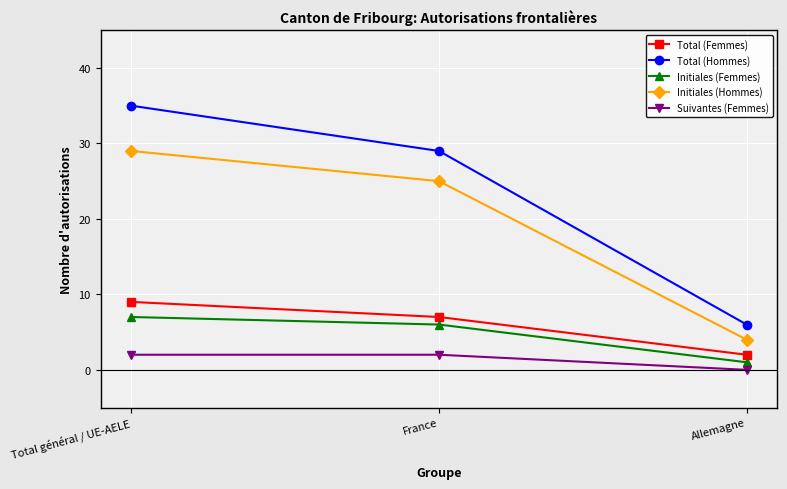

Reading left to right, list all the values displayed in this chart.

Total (Femmes): Total général / UE-AELE=9	France=7	Allemagne=2
Total (Hommes): Total général / UE-AELE=35	France=29	Allemagne=6
Initiales (Femmes): Total général / UE-AELE=7	France=6	Allemagne=1
Initiales (Hommes): Total général / UE-AELE=29	France=25	Allemagne=4
Suivantes (Femmes): Total général / UE-AELE=2	France=2	Allemagne=0